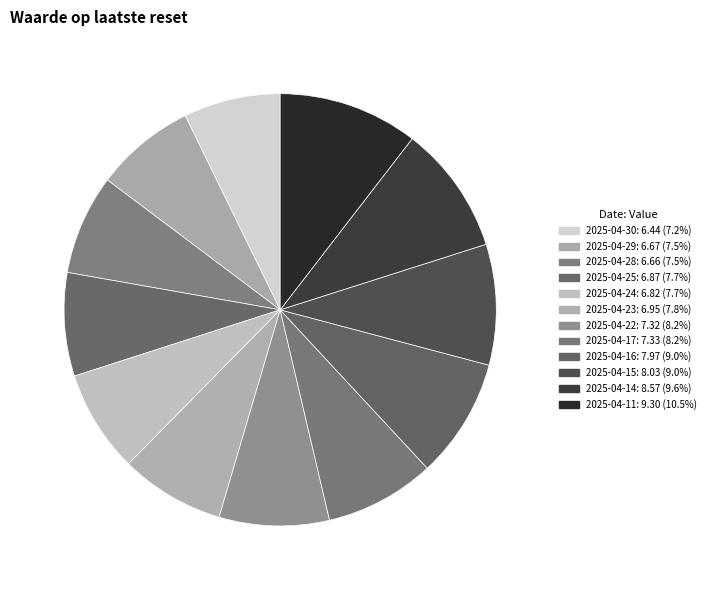

Which slice is the largest?

2025-04-11